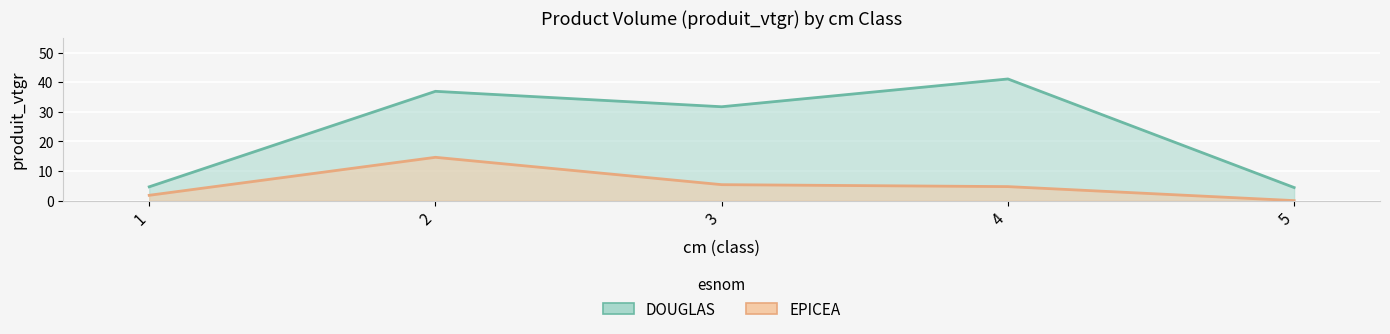

What is the value of the DOUGLAS point at the 4th from the left?

41.1